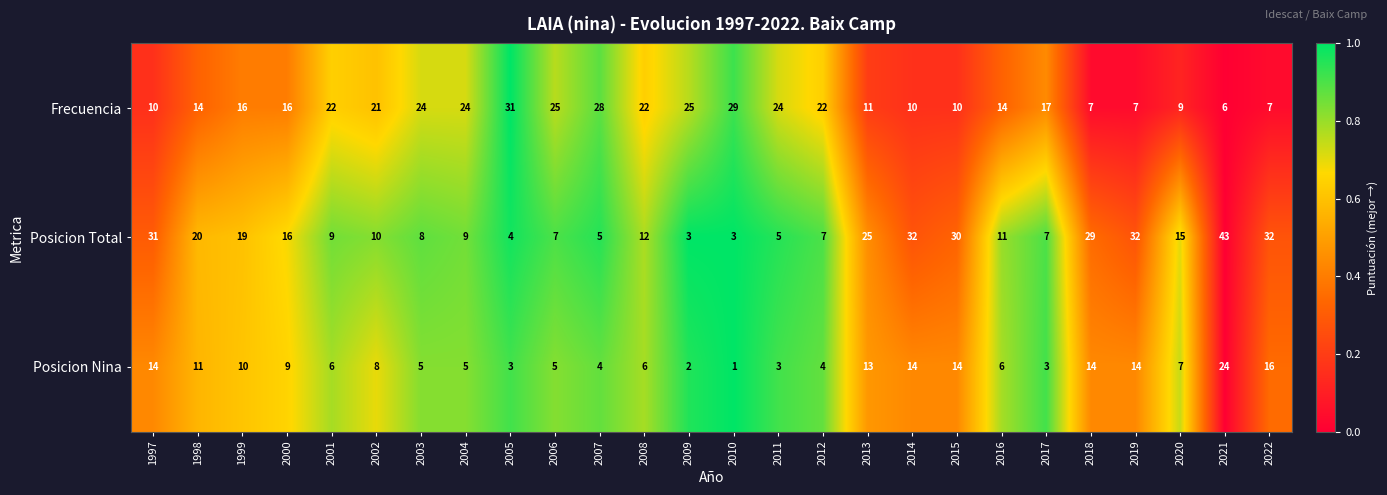

Is it true that Frecuencia equals 14 at 2016?

True